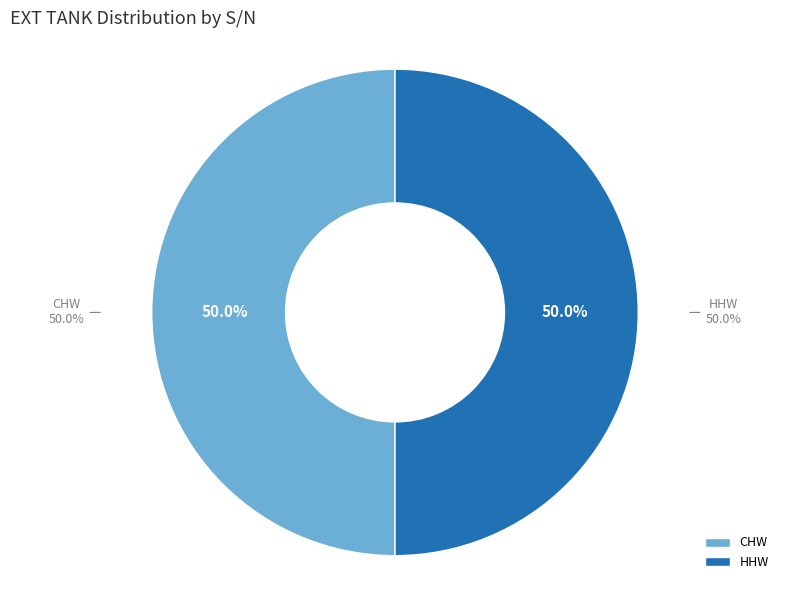

Is the sum of CHW and HHW greater than half?

Yes